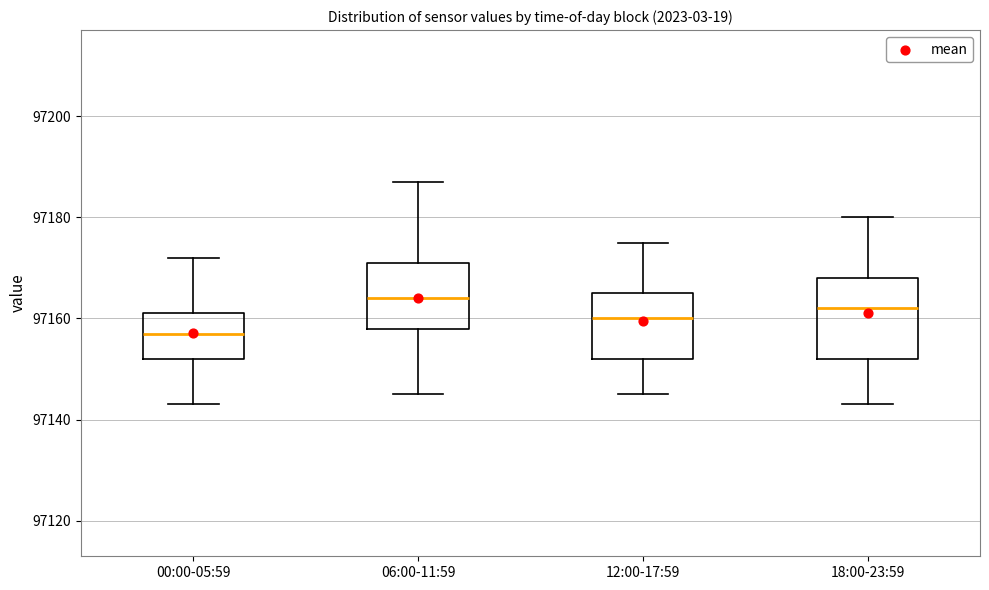

Reading left to right, transcribe this box plot: for each box, give where its median line is, the range the box spans, and where its two whiskers end, as read against the y-axis. The values are not printed on the chart, so give them approximately, as read against the axis.

00:00-05:59: median 97158, box 97152 to 97162, whiskers 97144 to 97172
06:00-11:59: median 97164, box 97158 to 97172, whiskers 97146 to 97188
12:00-17:59: median 97160, box 97152 to 97166, whiskers 97146 to 97176
18:00-23:59: median 97162, box 97152 to 97168, whiskers 97144 to 97180